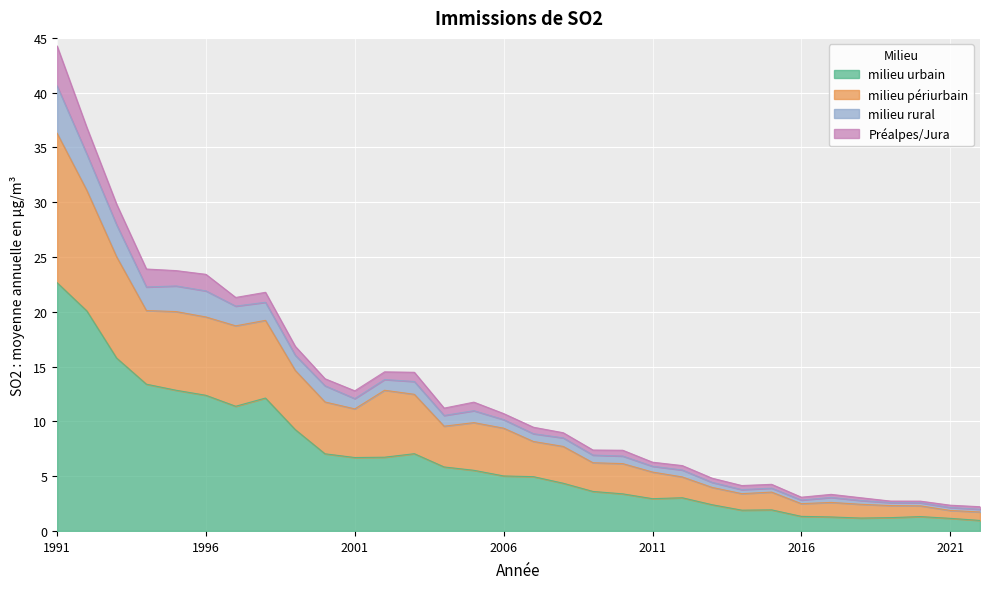

Which has a higher value, 2021 or 1997?

1997